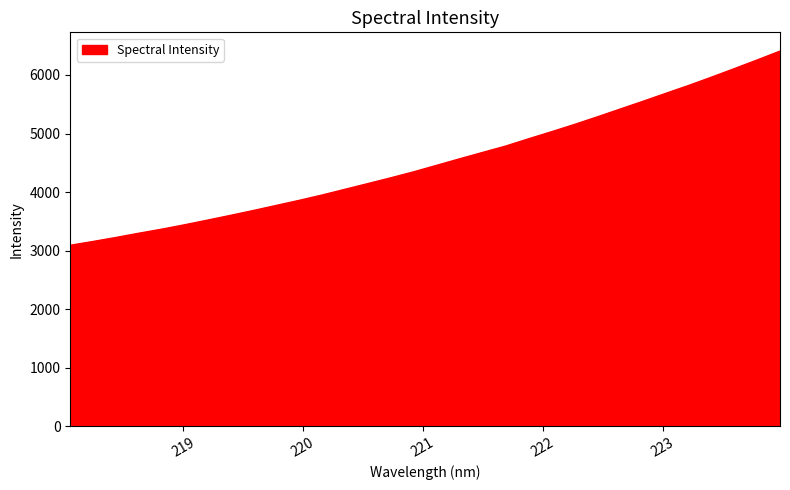

What is the smallest value displayed?

3090.9